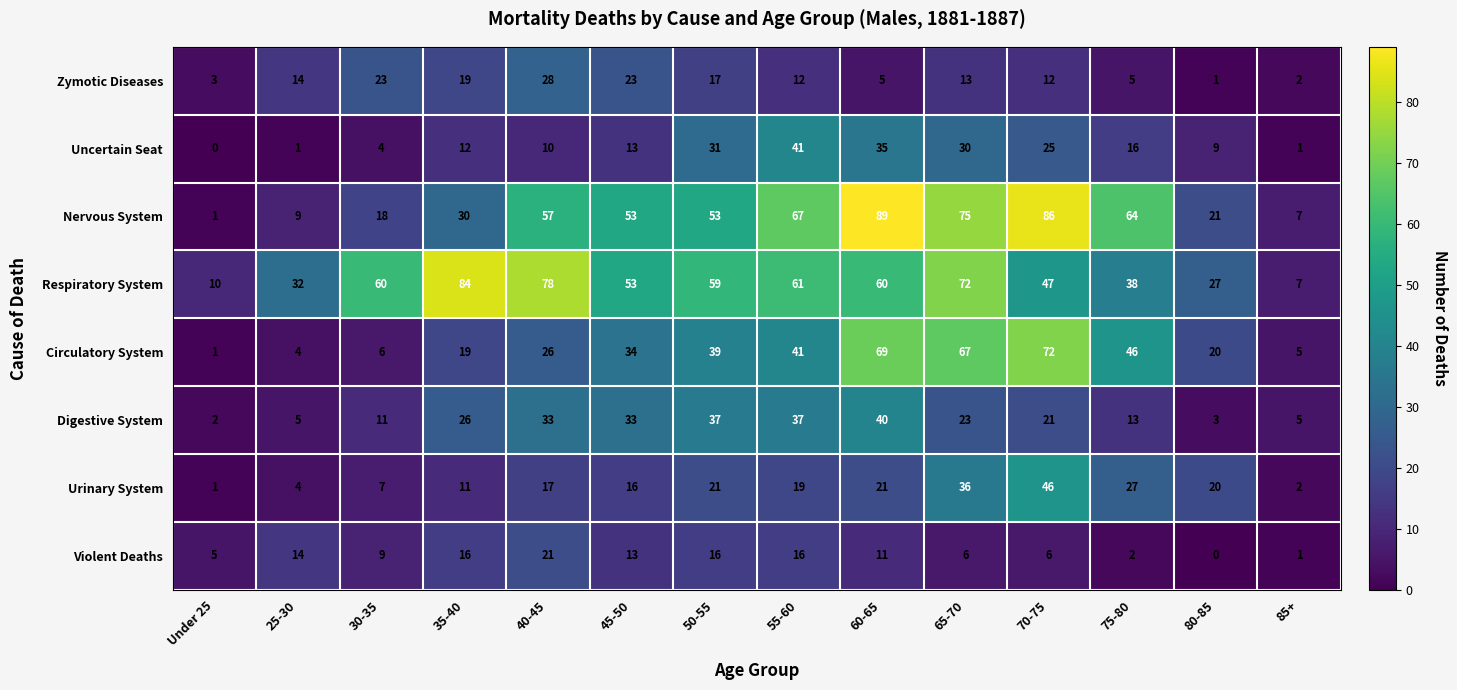

How many series are shown in this chart?

8